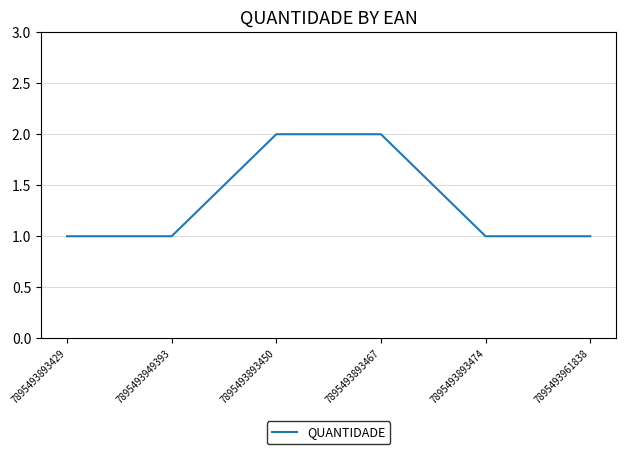

The value at 7895493893429 is 1. True or false?

True